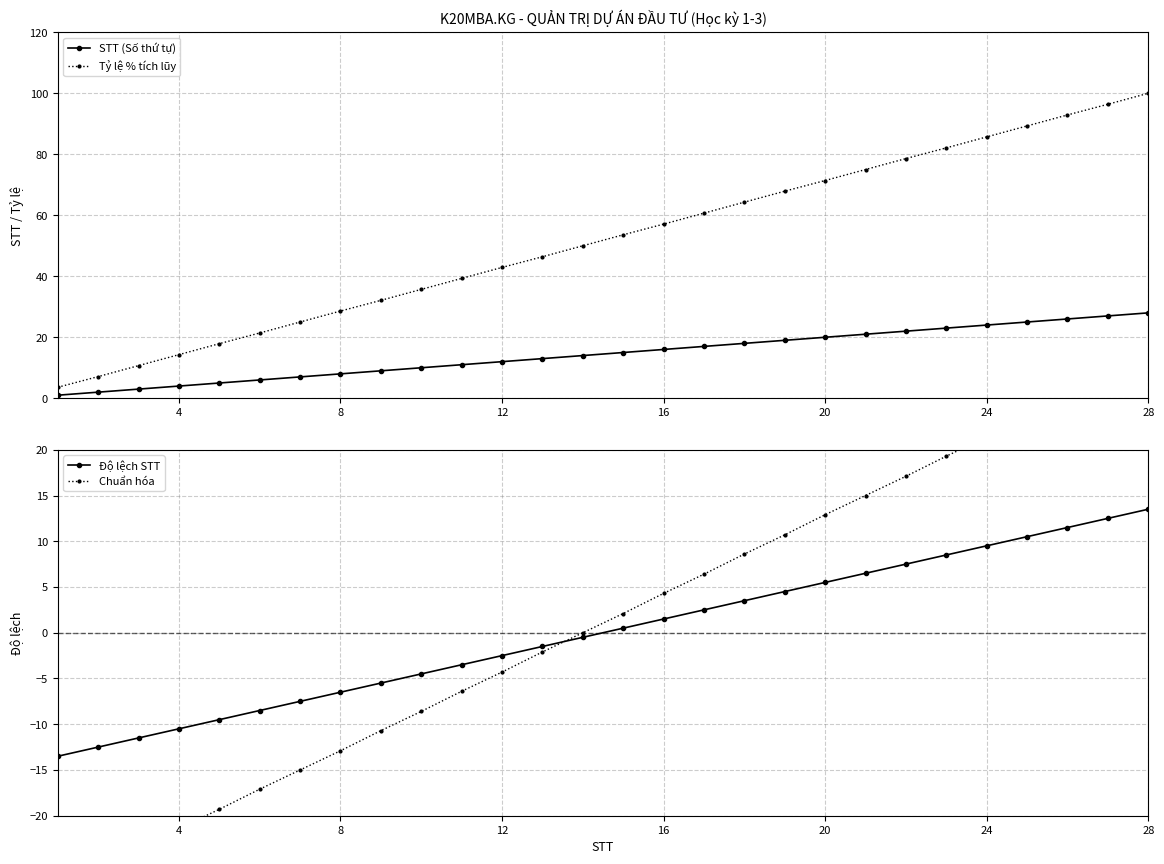

What is the total value across all series at 24?

1.8